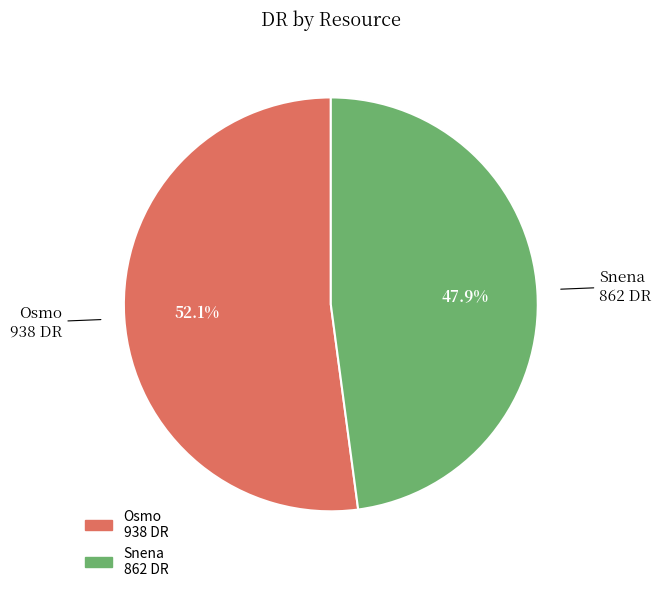

To the nearest percent, what is the combined percentage of Osmo and Snena?

100%